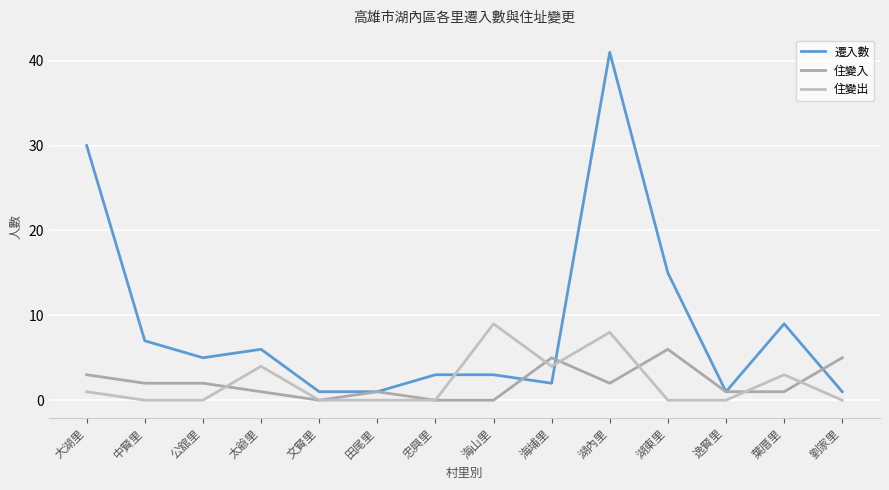

At which label is 住變入 closest to 3?

大湖里